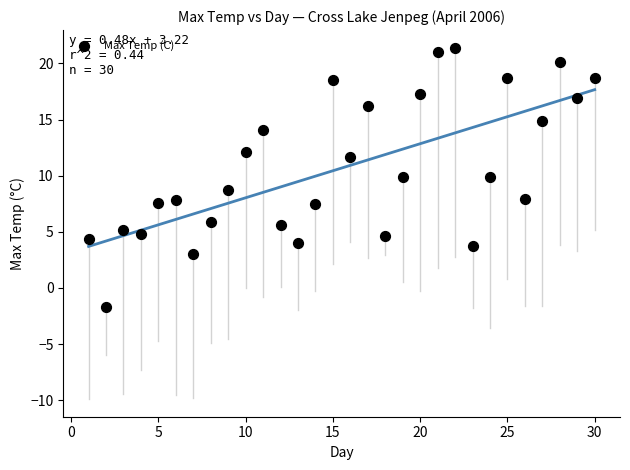

What is the range of Y values (max minus min)?

23.1